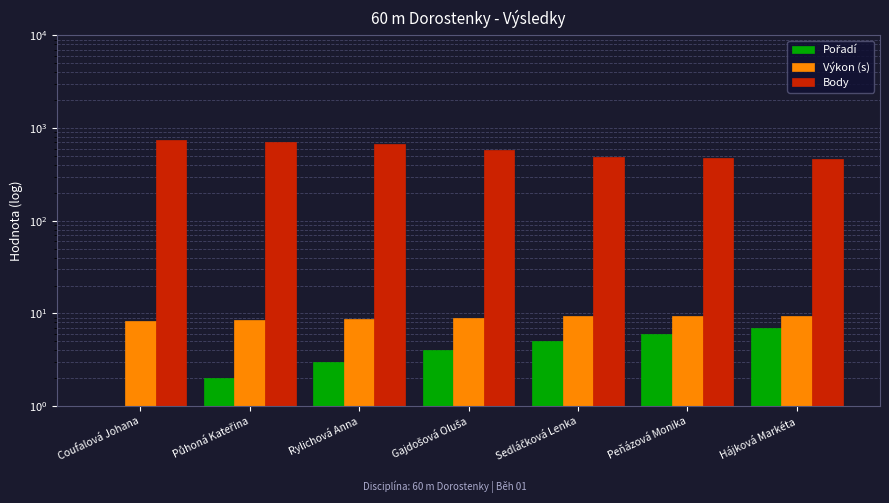

Reading left to right, what are all the values shown in this chart?

Pořadí: 1.0	2.0	3.0	4.0	5.0	6.0	7.0
Výkon (s): 8.3	8.5	8.6	8.9	9.3	9.4	9.4
Body: 752.0	709.0	667.0	584.0	492.0	472.0	465.0